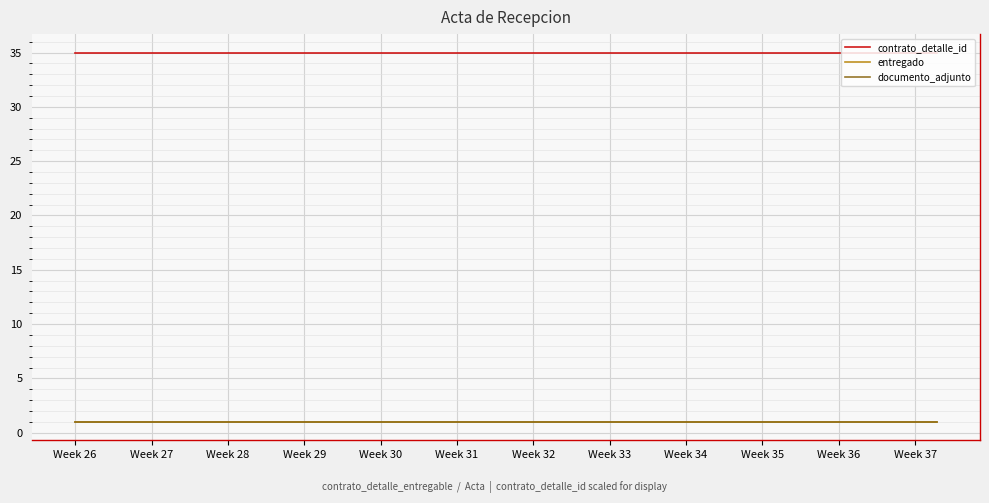

Does the chart have visible grid lines?

Yes